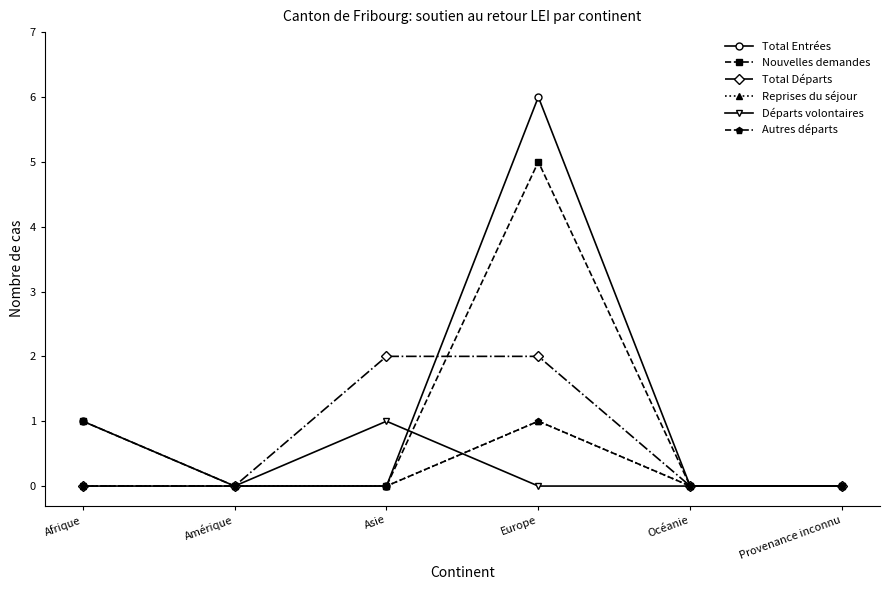

Is the value of Total Entrées at Océanie greater than the value of Total Départs at Océanie?

No